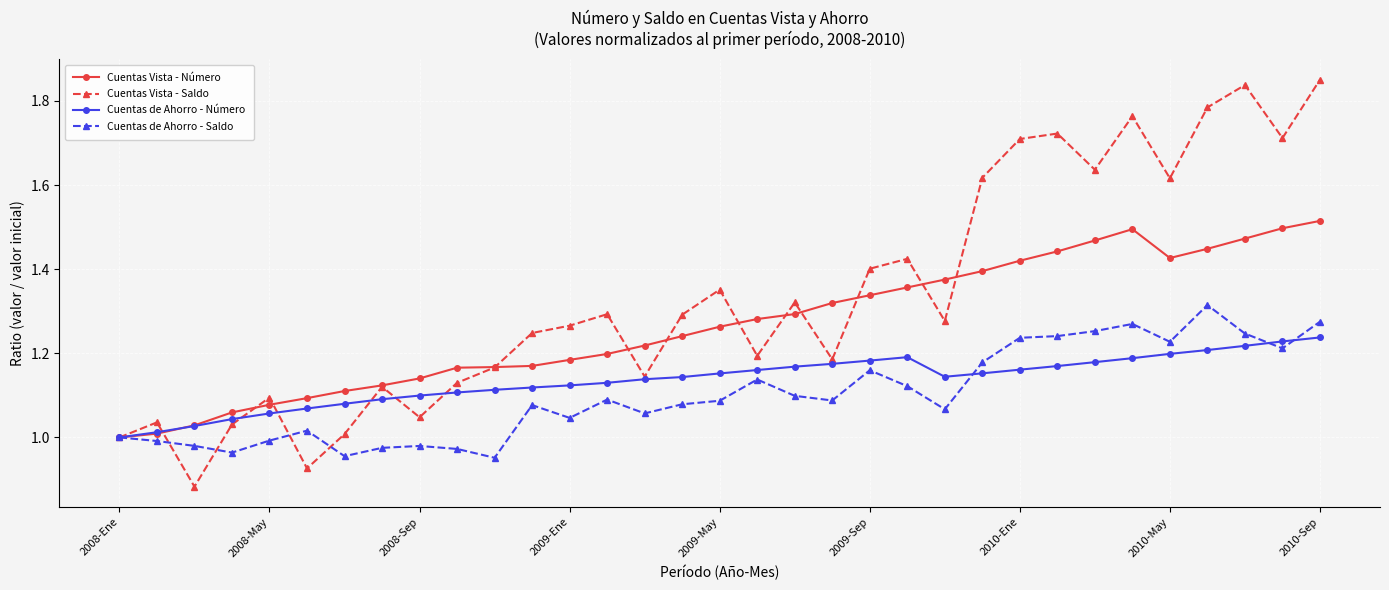

Which series has the largest total across all categories?

Cuentas Vista - Saldo